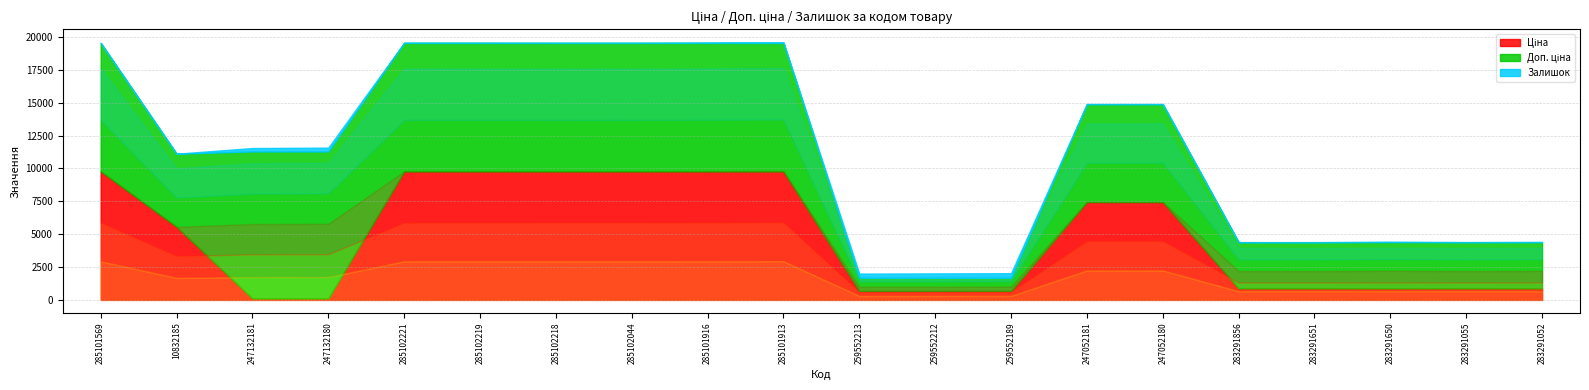

How many data points does each series have?

20